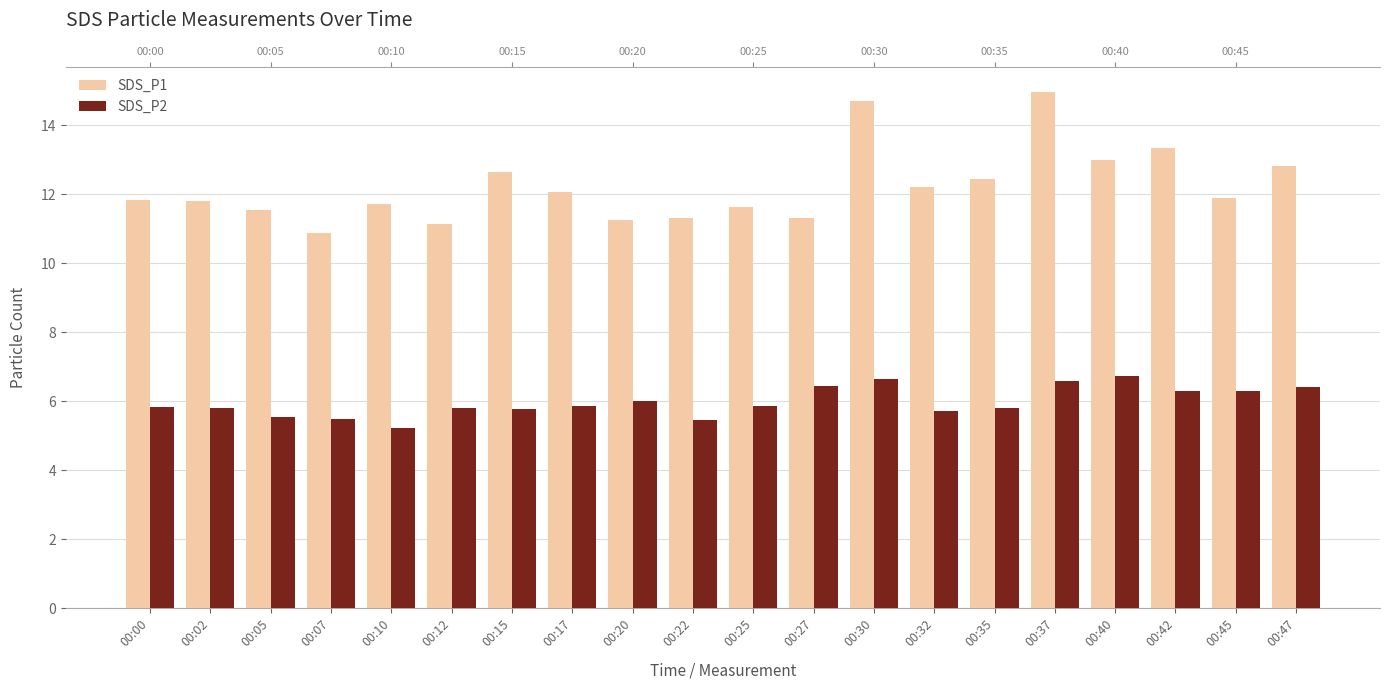

What is the value of the SDS_P2 bar at the 5th from the left?

5.2